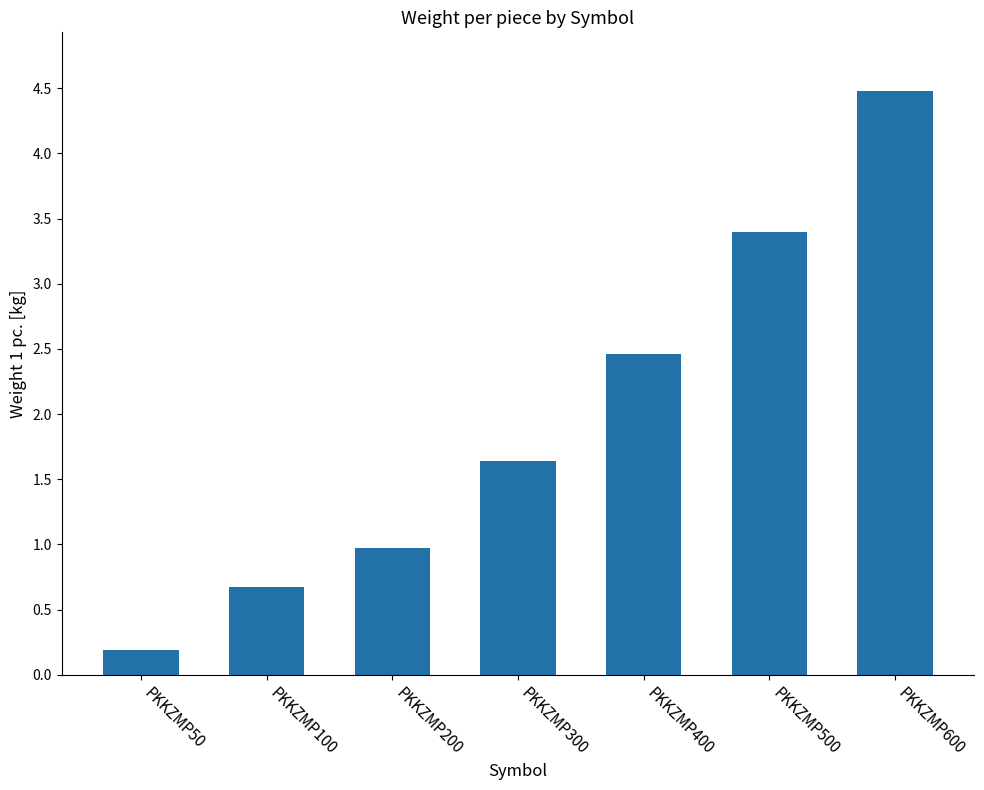

What is the difference between the maximum and minimum values?

4.3